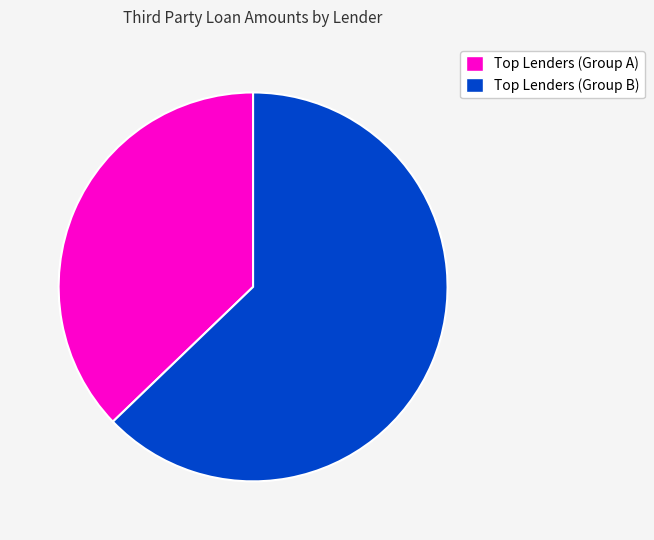

Count the number of slices in the pie.

2